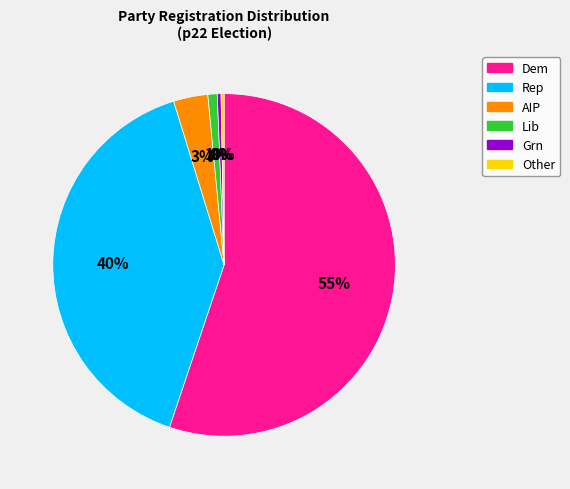

To the nearest percent, what is the average slice percentage?

17%